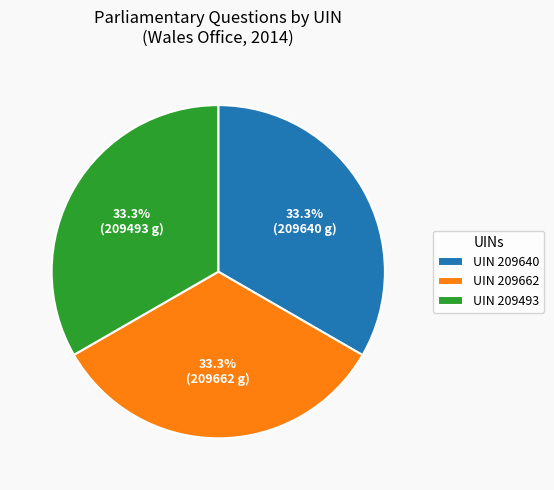

To the nearest percent, what is the average slice percentage?

33%